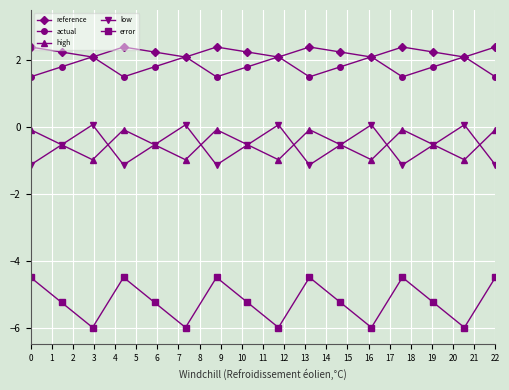

Which series has the widest spread of values?

error